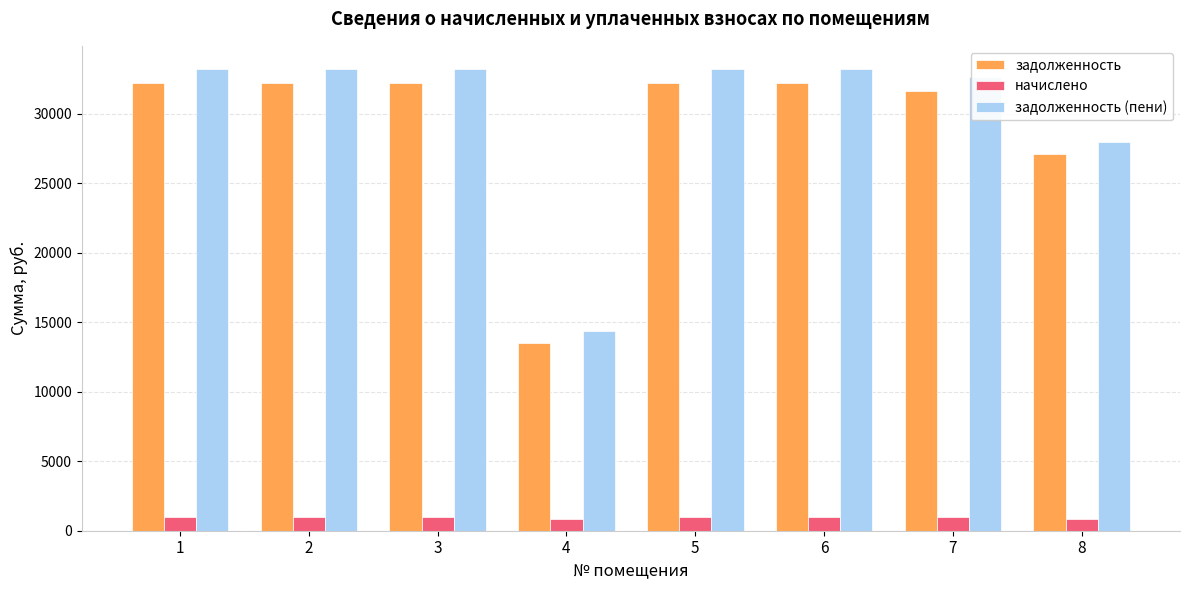

Which series has the largest range (max minus min)?

задолженность (пени)